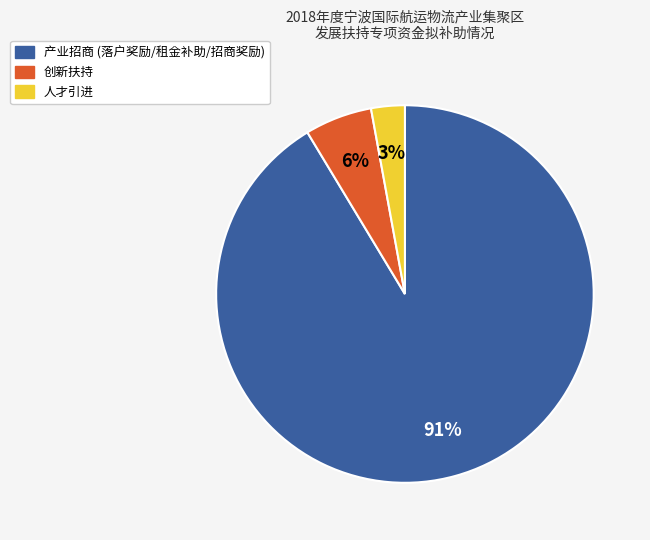

Is the sum of 创新扶持 and 产业招商 greater than half?

Yes